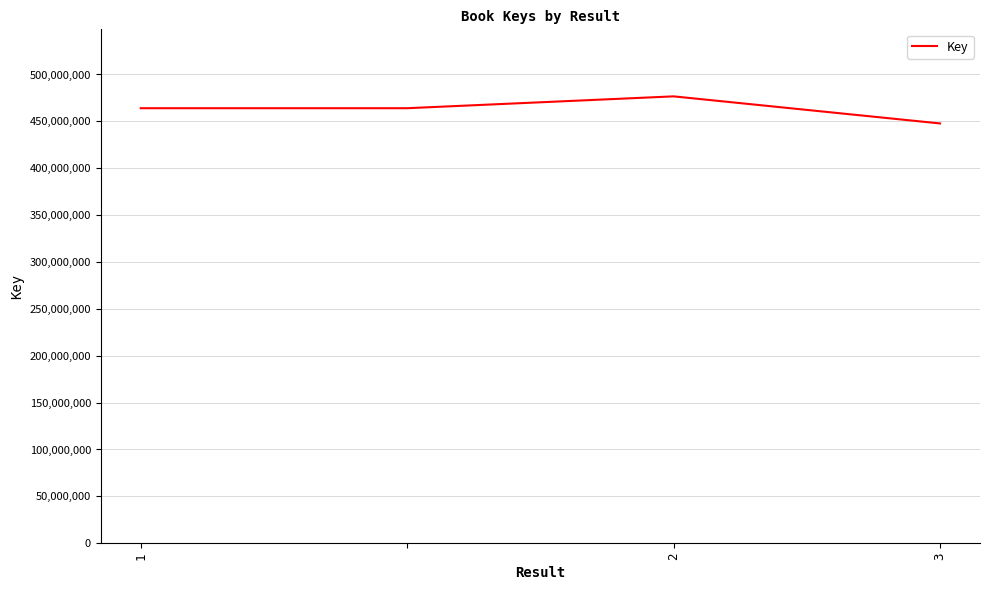

What is the greatest value displayed?

476655172